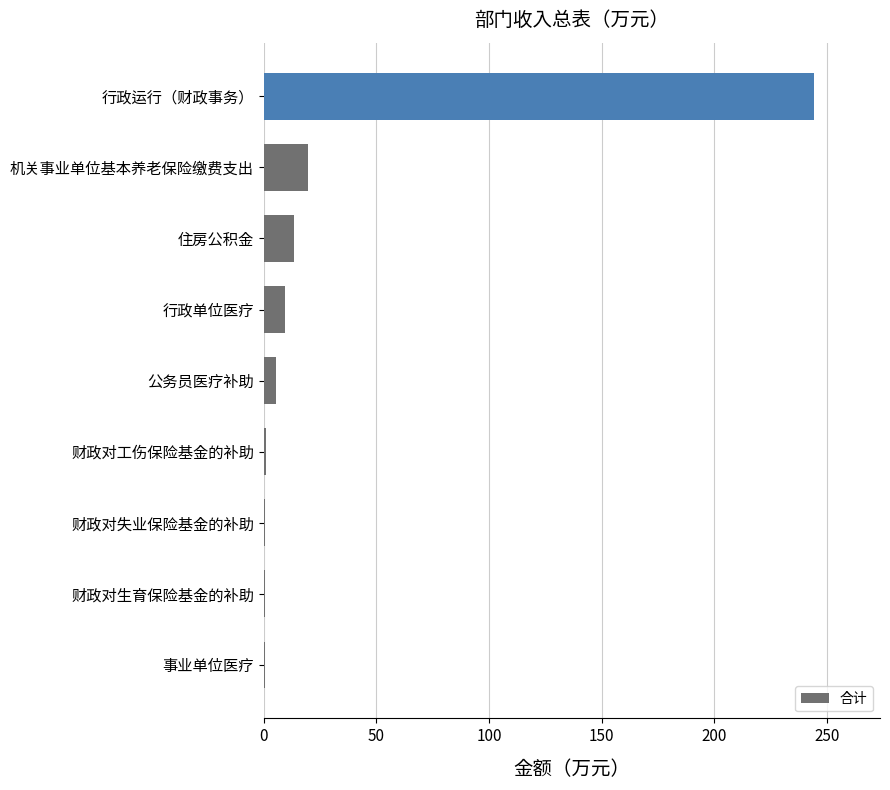

What is the sum of all values?

295.3